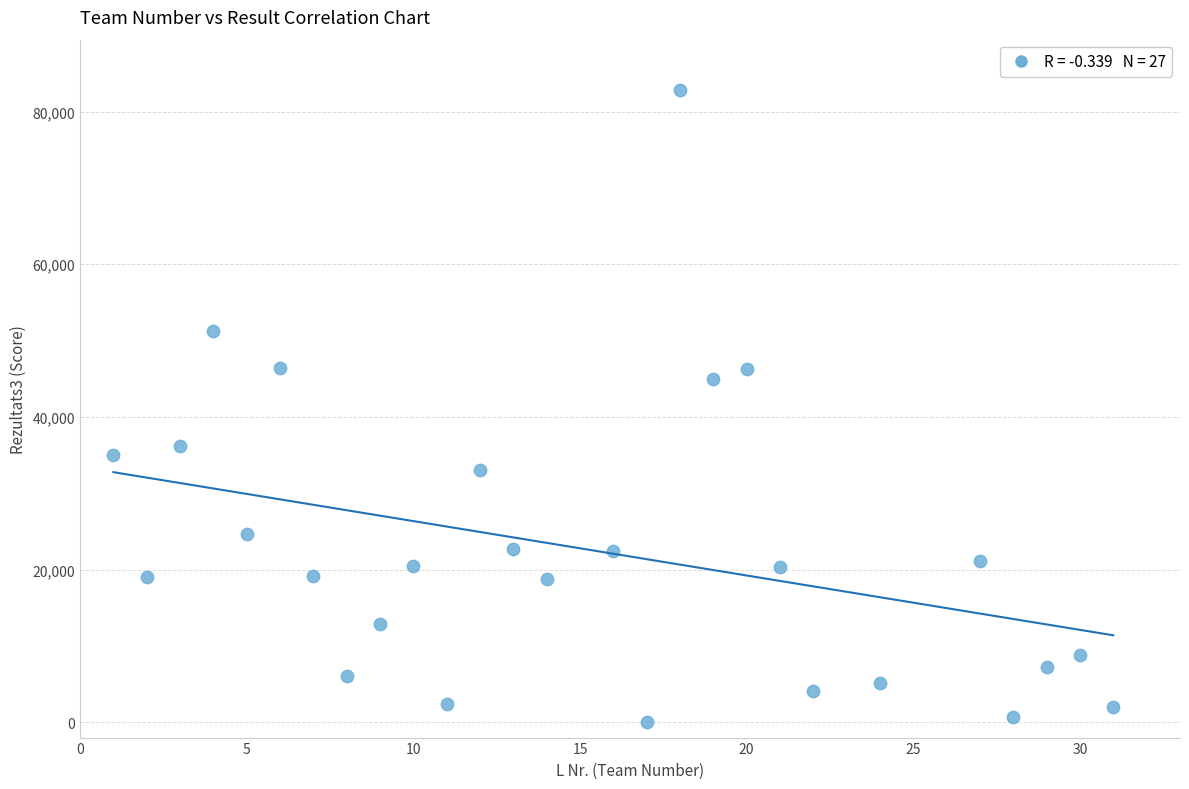

What is the range of Y values (max minus min)?

82799